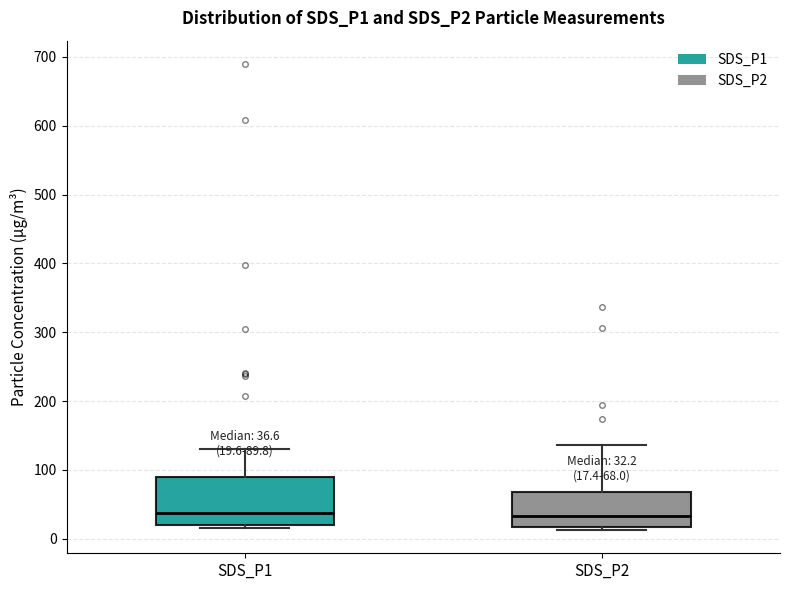

Comparing the boxes themselves (not the whiskers), which one is the tallest?

SDS_P1